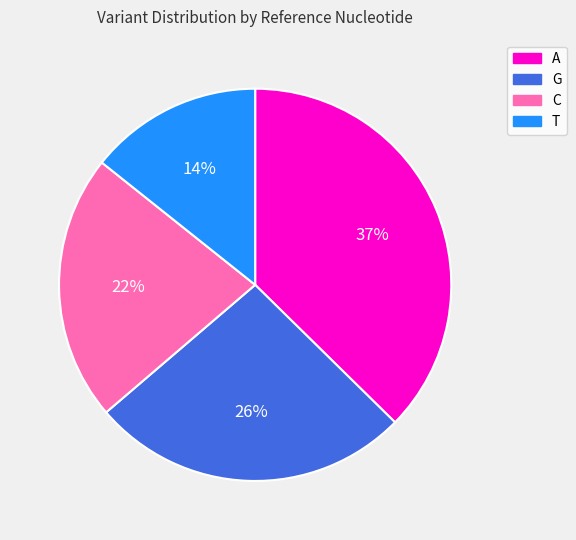

How many segments does this pie chart have?

4